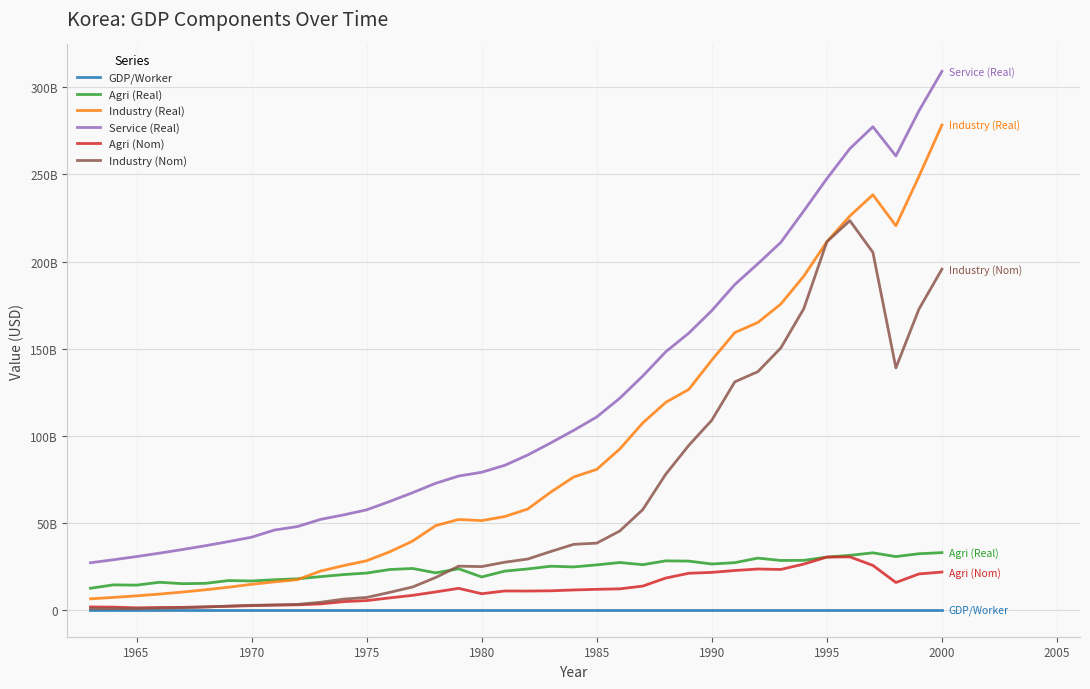

True or false: Agri (Real) and Service (Real) cross at least once.

False